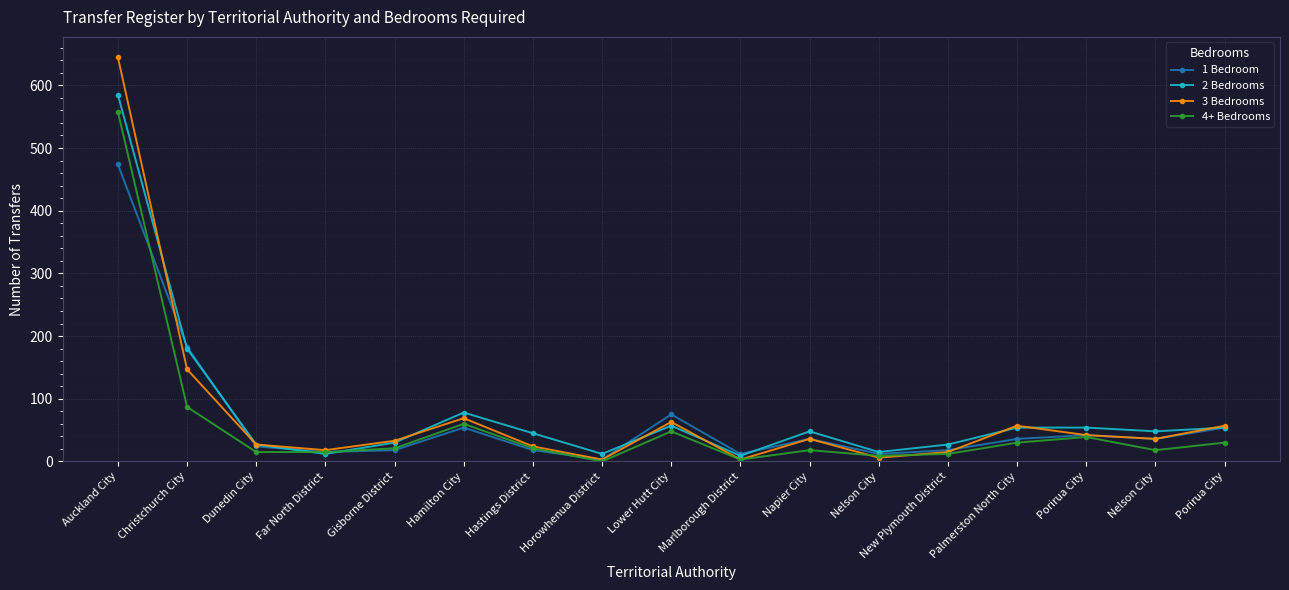

What is the value of the 3 Bedrooms point at the 6th from the left?

69